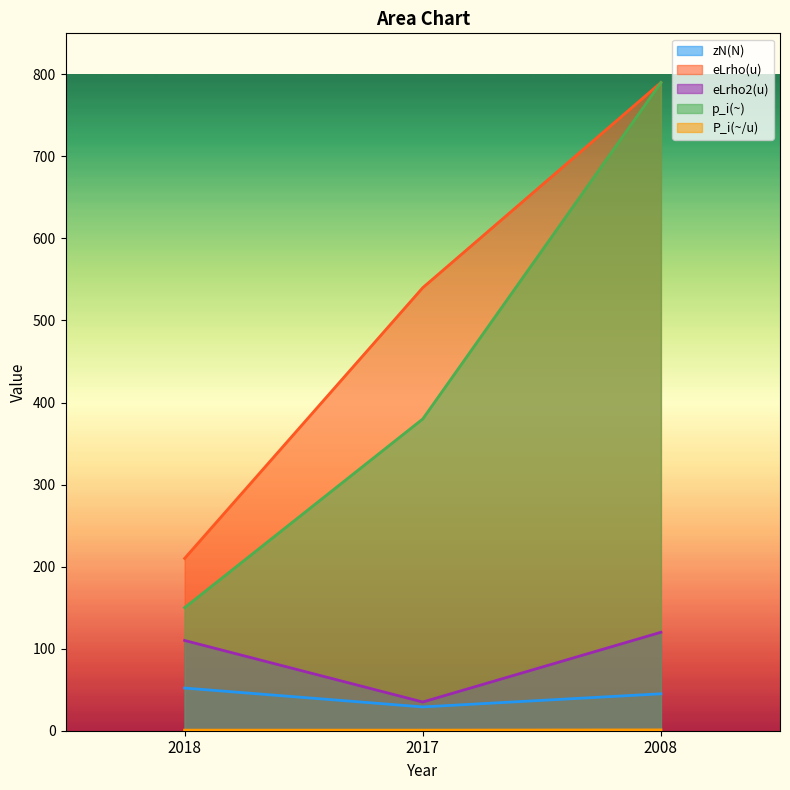

Is the value of eLrho2(u) at 2017 greater than the value of zN(N) at 2008?

No